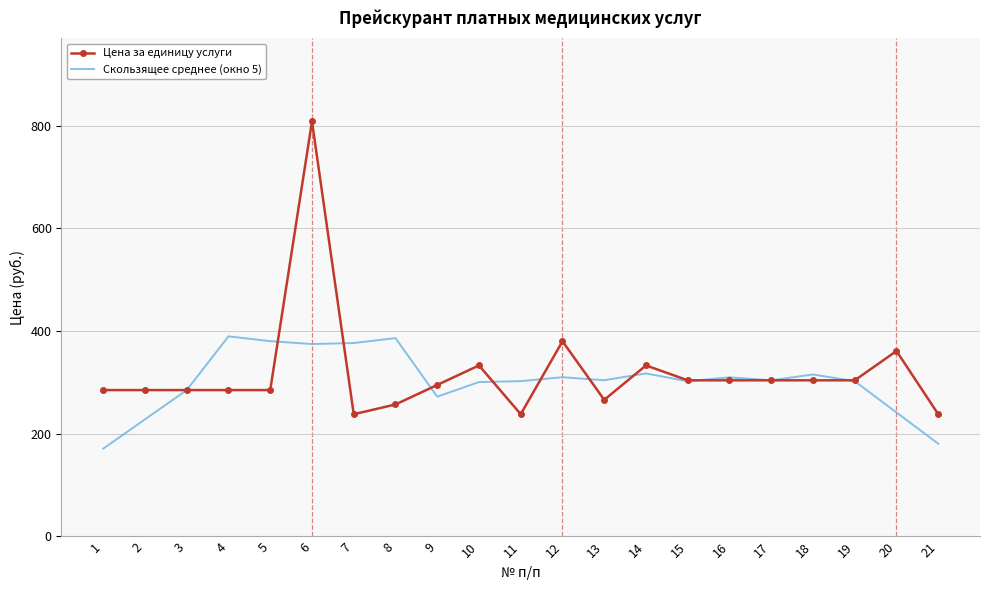

Which series has the widest spread of values?

Цена за единицу услуги